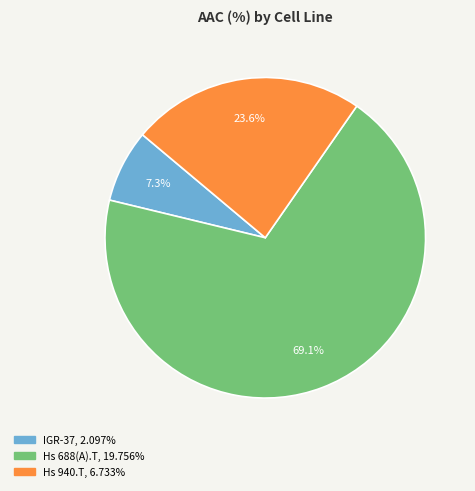

What portion of the pie excludes Hs 940.T?

76.4%